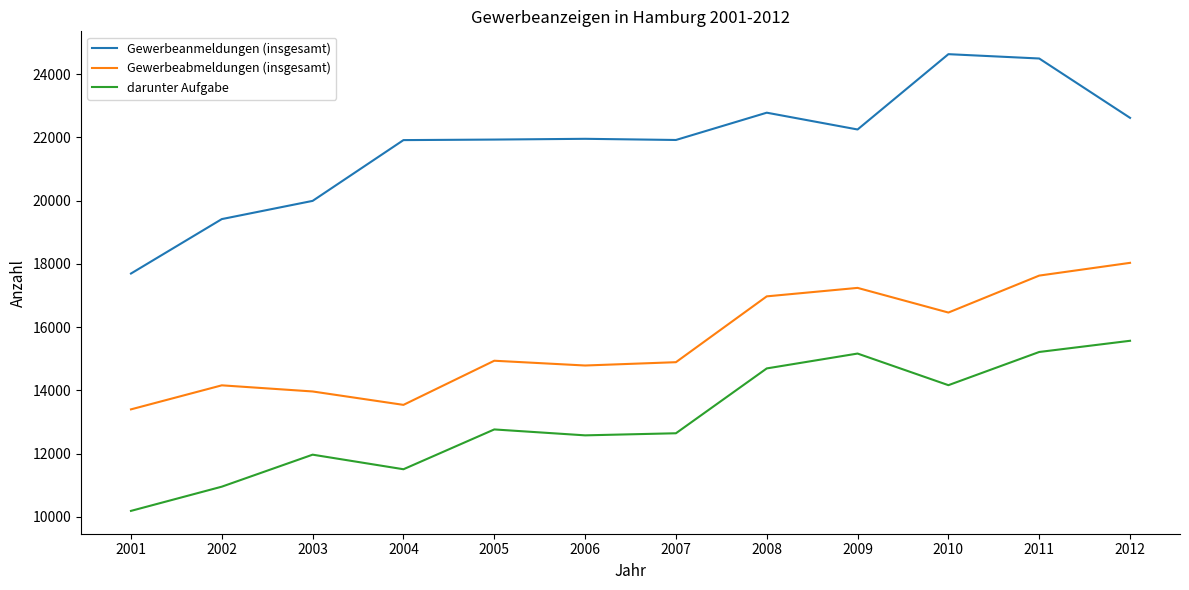

True or false: Gewerbeanmeldungen (insgesamt) and Gewerbeabmeldungen (insgesamt) cross at least once.

False